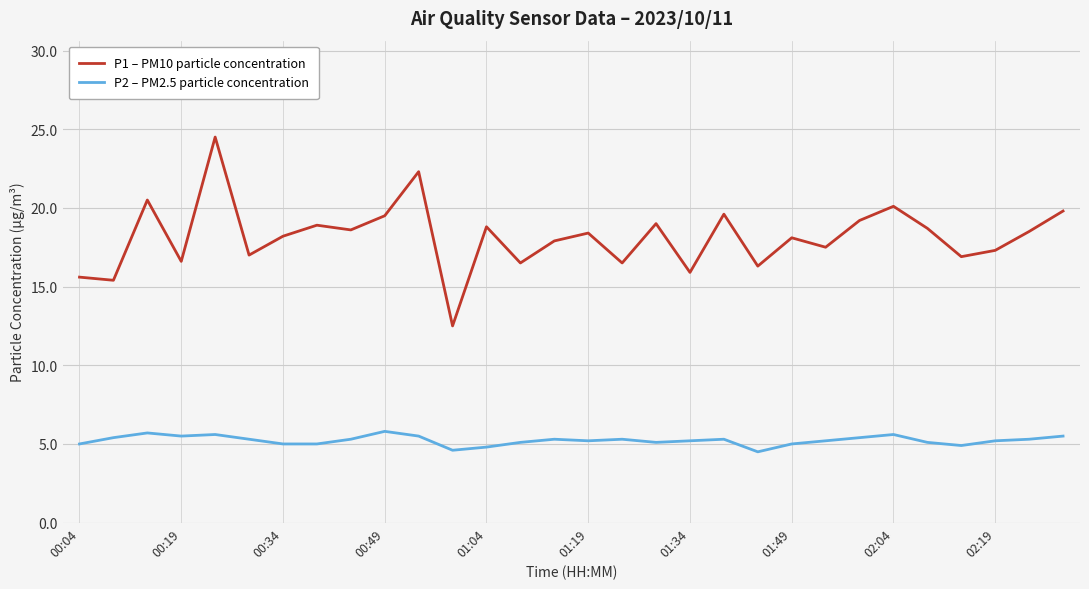

What is the minimum value shown in the chart?

4.5